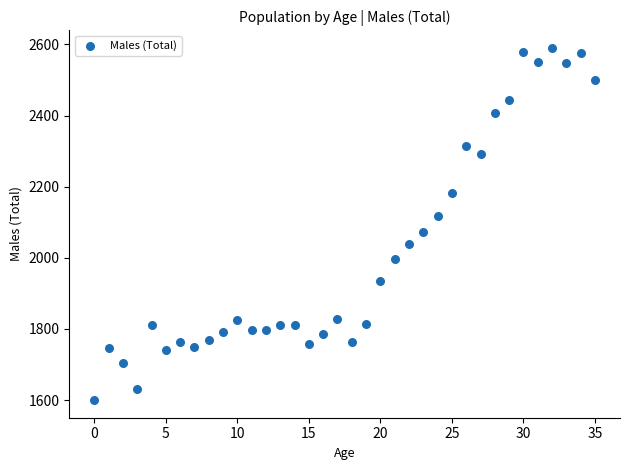

What is the range of Y values (max minus min)?

990